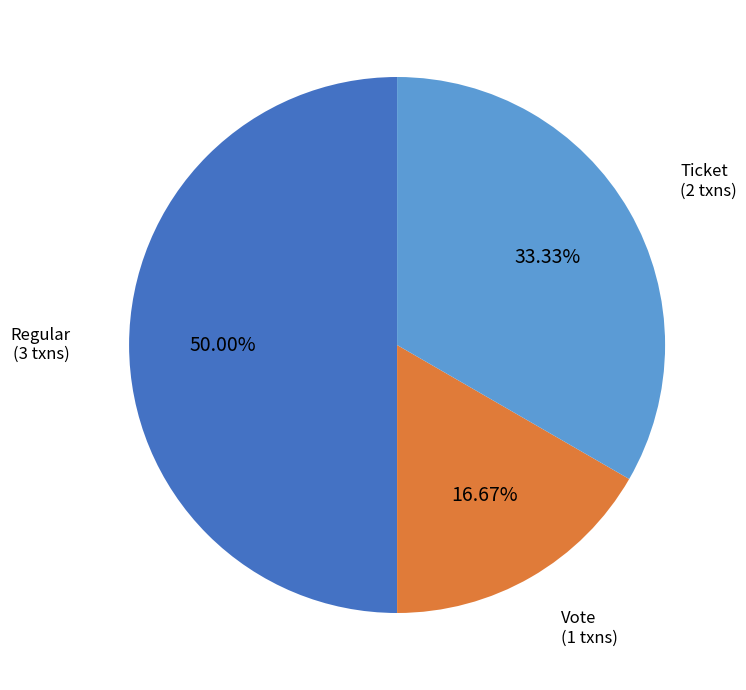

Combined, do Regular and Vote account for over 50%?

Yes